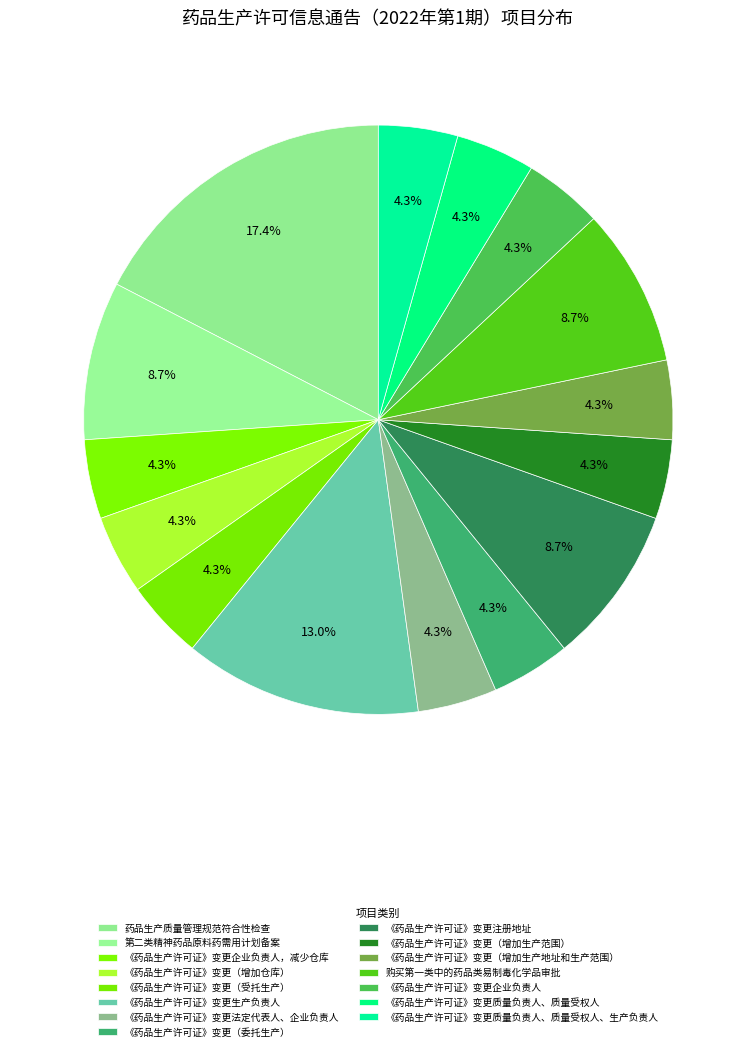

Count the number of slices in the pie.

15